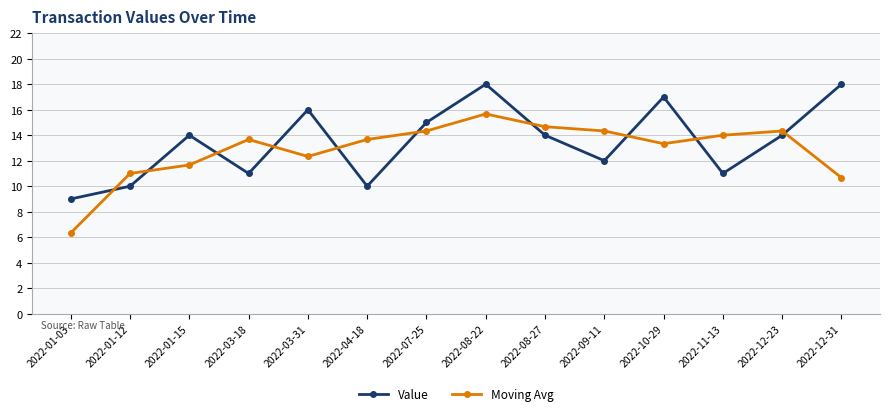

After their last crossing, which series has the higher values: Moving Avg or Value?

Value